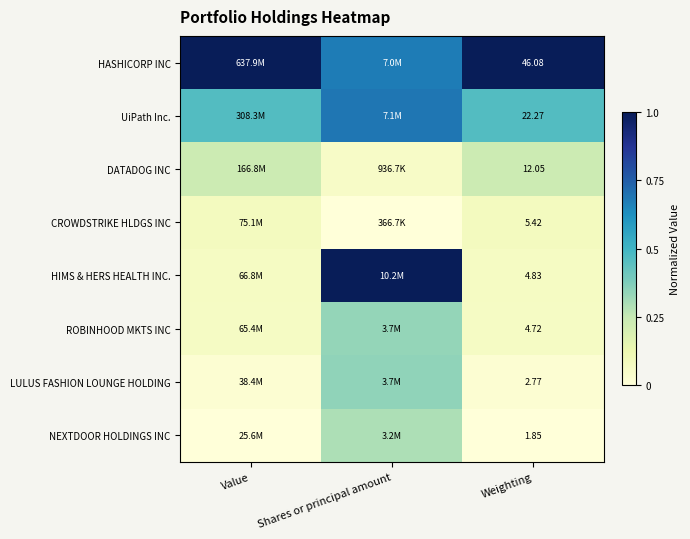

At which label is UiPath Inc. closest to 0?

Weighting